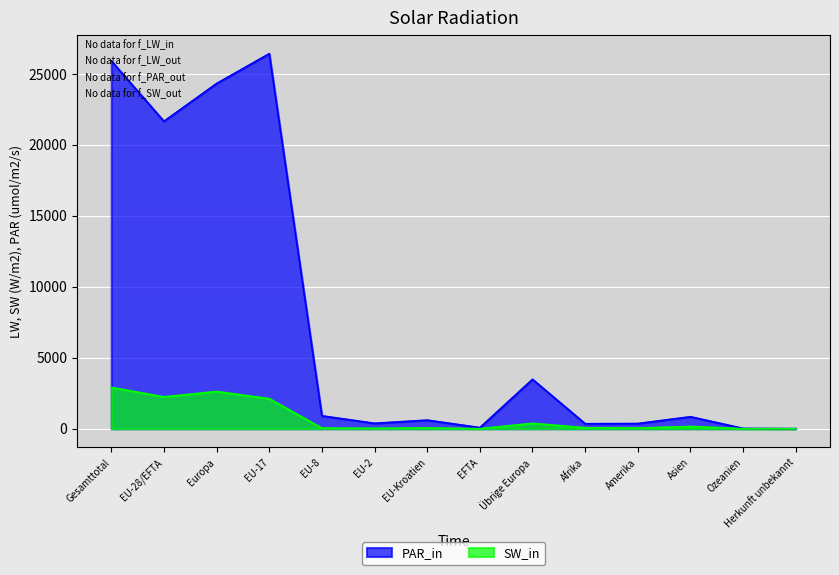

Between Afrika and Herkunft unbekannt, which series saw the biggest shift?

PAR_in